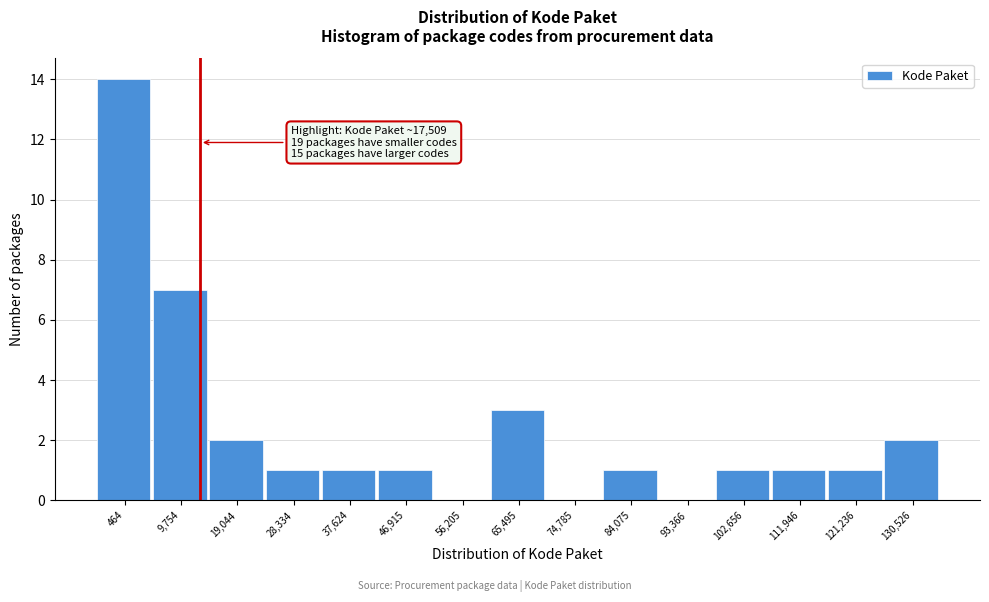

Reading left to right, transcribe all the data shown in this chart.

464=14	9,754=7	19,044=2	28,334=1	37,624=1	46,915=1	56,205=0	65,495=3	74,785=0	84,075=1	93,366=0	102,656=1	111,946=1	121,236=1	130,526=2